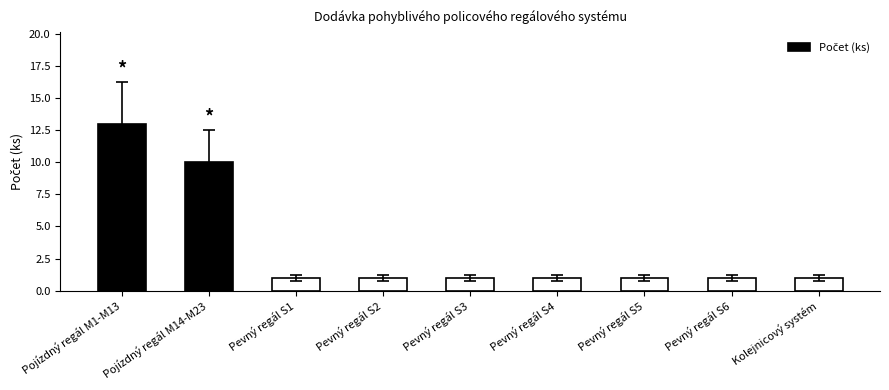

Which category has the highest value across all series?

Pojízdný regál M1-M13